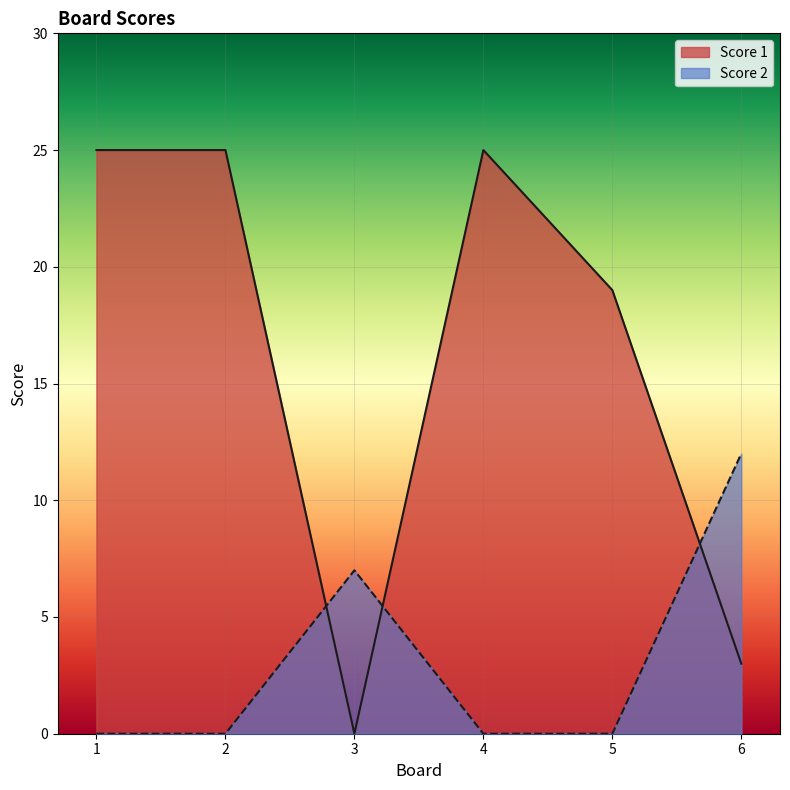

How many categories are shown in the chart?

6